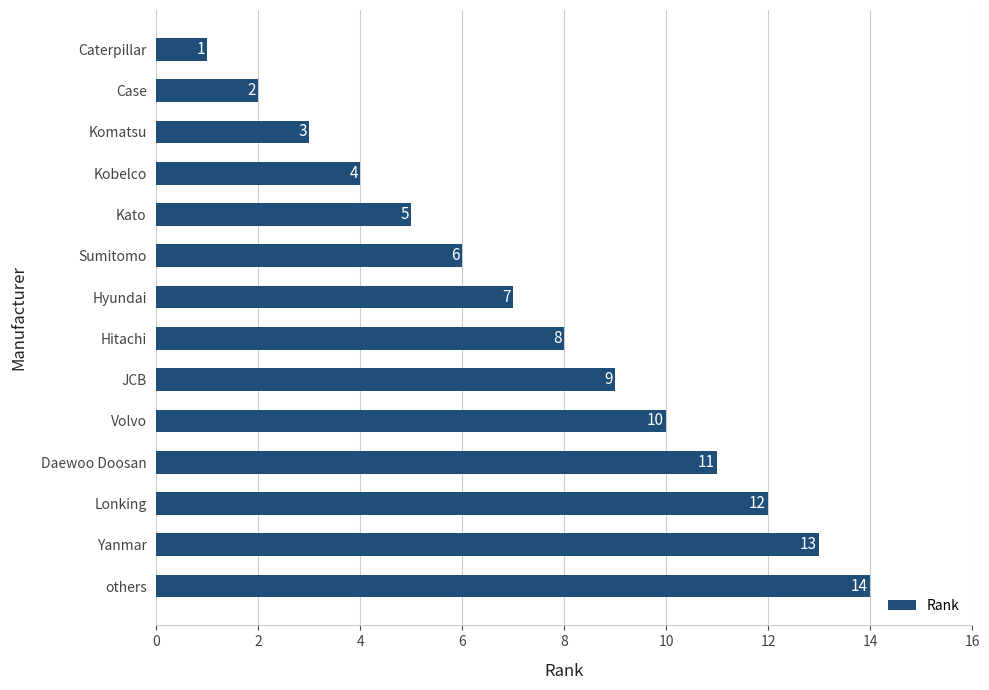

The chart shows a value of 13 at Yanmar. True or false?

True